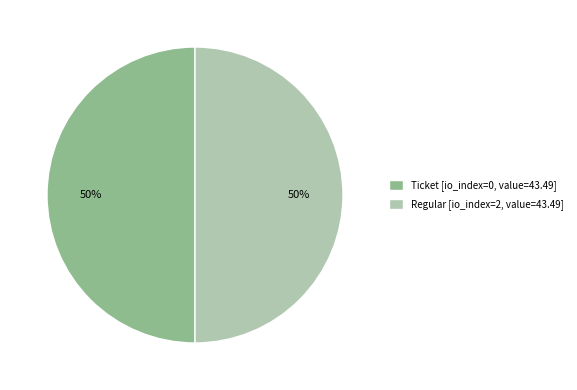

To the nearest percent, what is the combined percentage of Regular [io_index=2, value=43.49] and Ticket [io_index=0, value=43.49]?

100%